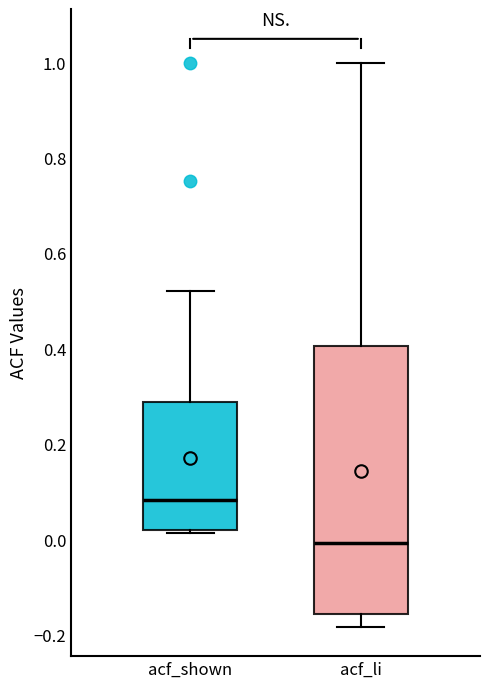

Reading left to right, read every box against the y-axis: the position of its median line, the range the box covers, and the ends of its whiskers. The values are not printed on the chart, so give them approximately, as read against the axis.

acf_shown: median 0.08, box 0.02 to 0.28, whiskers 0.02 (just below the box's lower edge) to 0.52
acf_li: median 0.00, box -0.16 to 0.40, whiskers -0.18 to 1.00